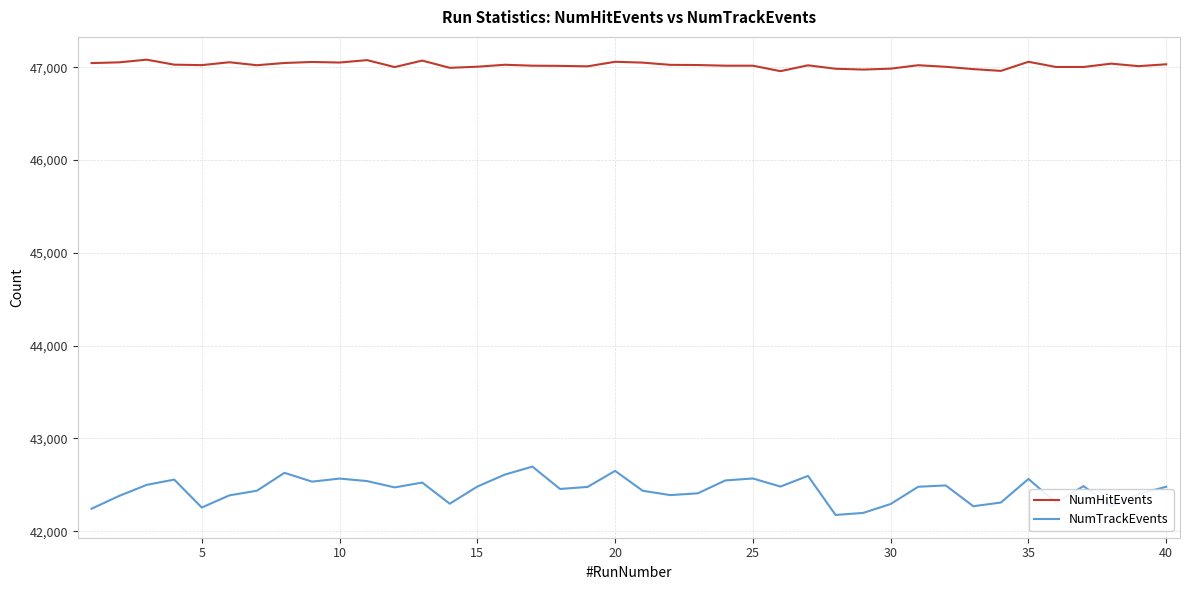

What is the lowest value of the NumTrackEvents series?

42176